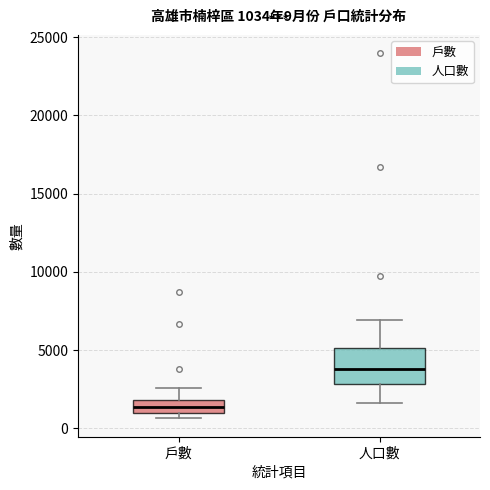

Which box is the tallest, from its lower edge to its upper edge?

人口數